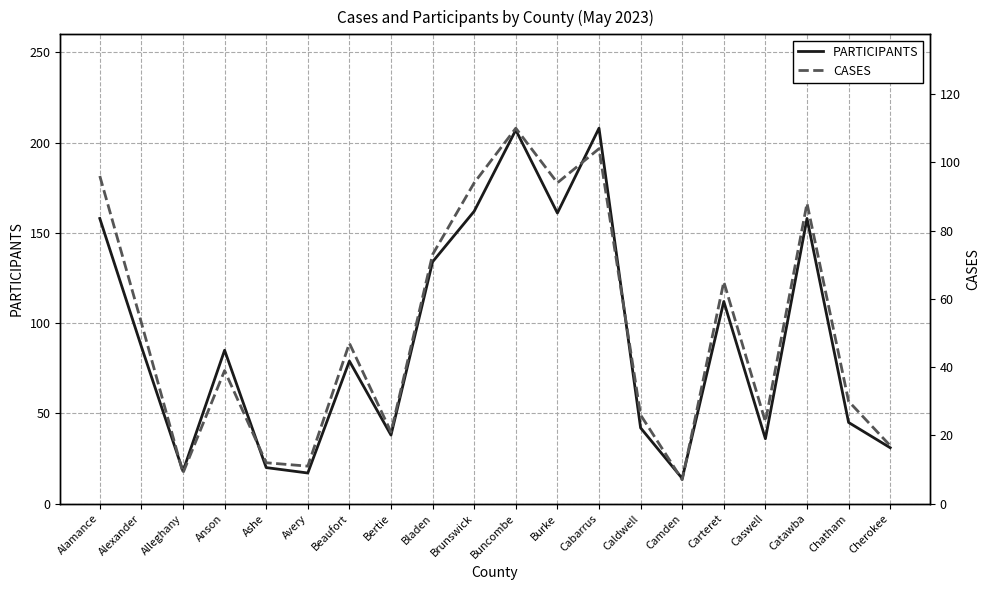

Rank the series by their maximum value, from highest to lowest.

PARTICIPANTS, CASES